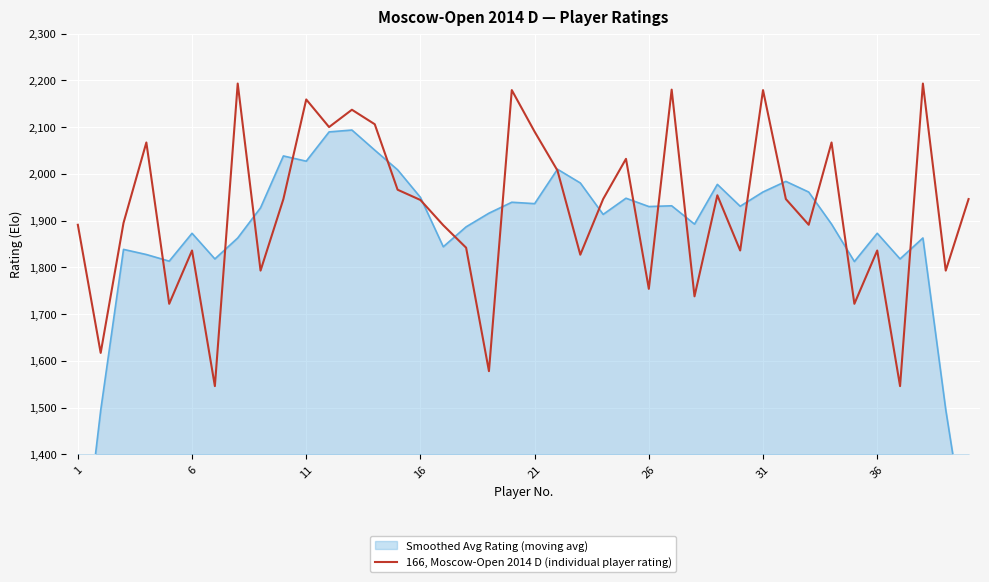

What is the sum of all values?

76890